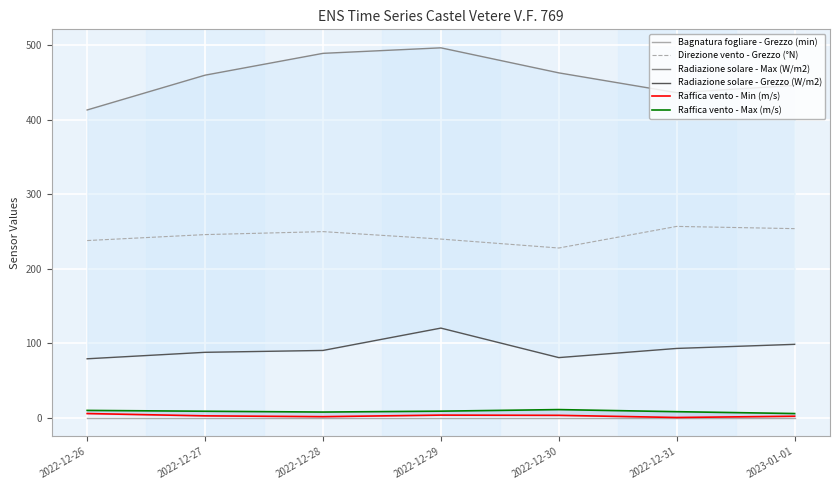

How many data points does each series have?

7